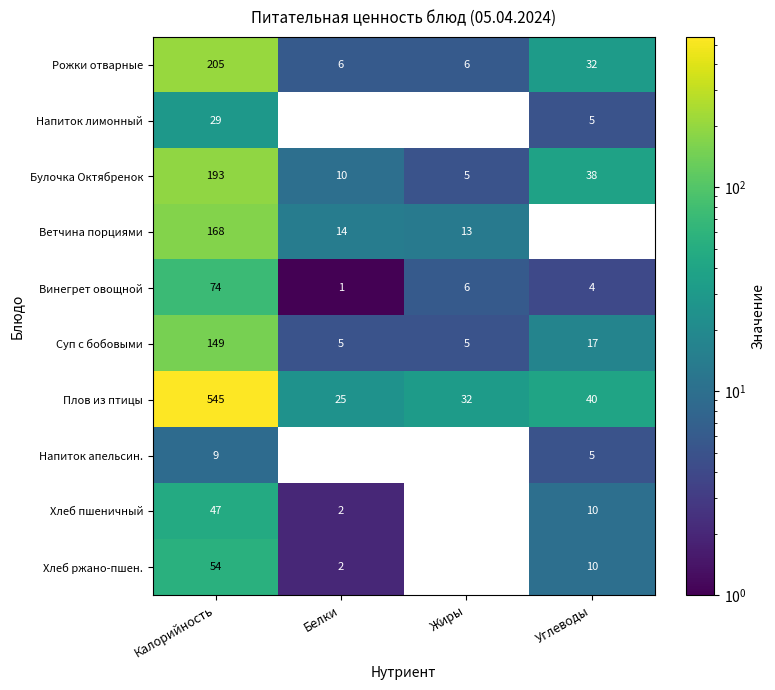

What is the spread (max minus min) of values at Углеводы?

40